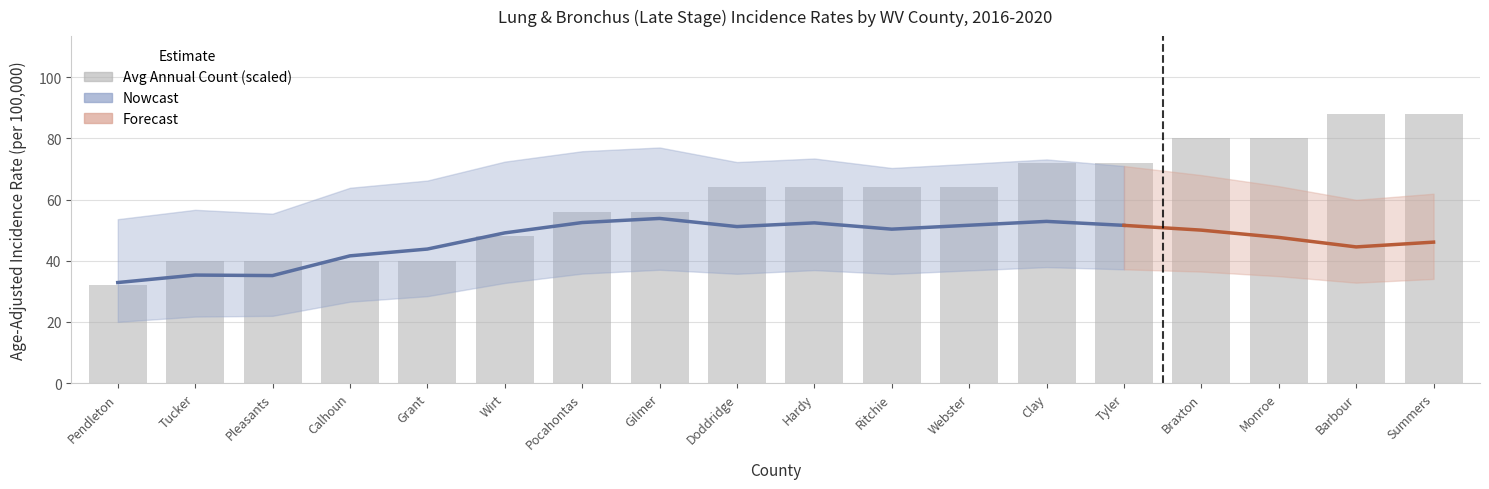

At how many categories does at least one series exceed 30?

18